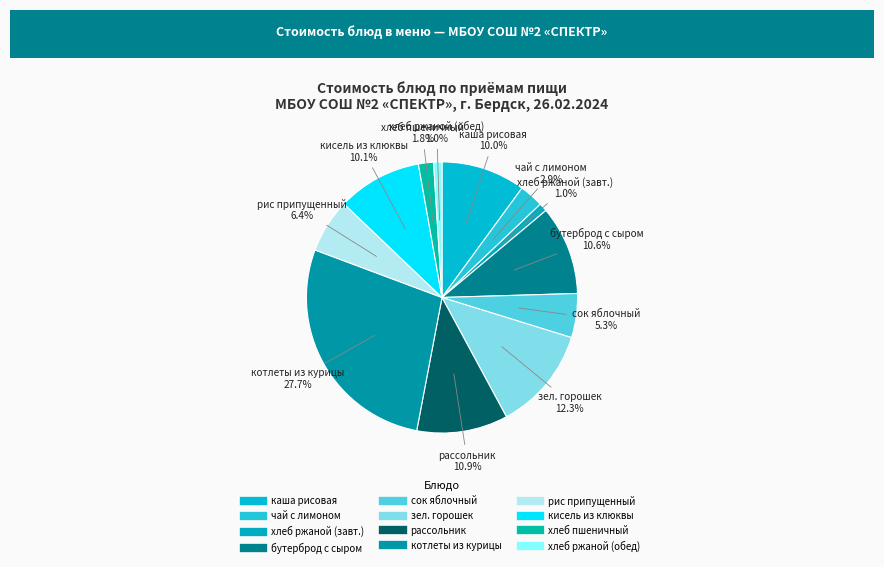

How many slices are in this pie chart?

12